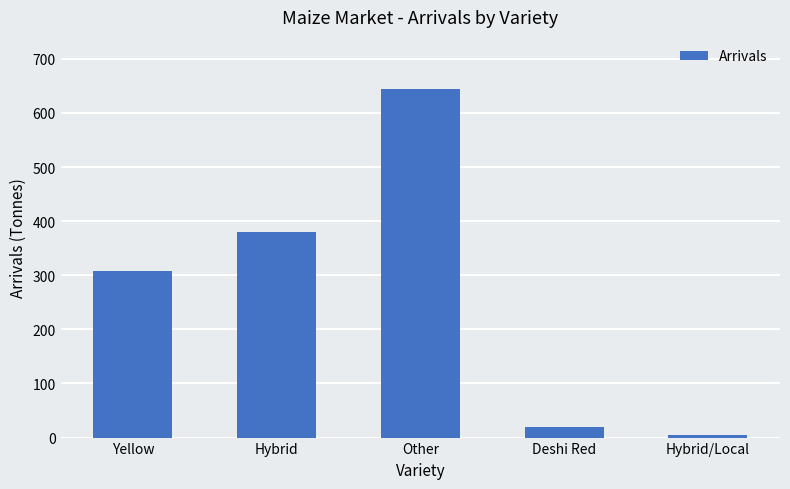

Rank the categories by value from lowest to highest.

Hybrid/Local, Deshi Red, Yellow, Hybrid, Other